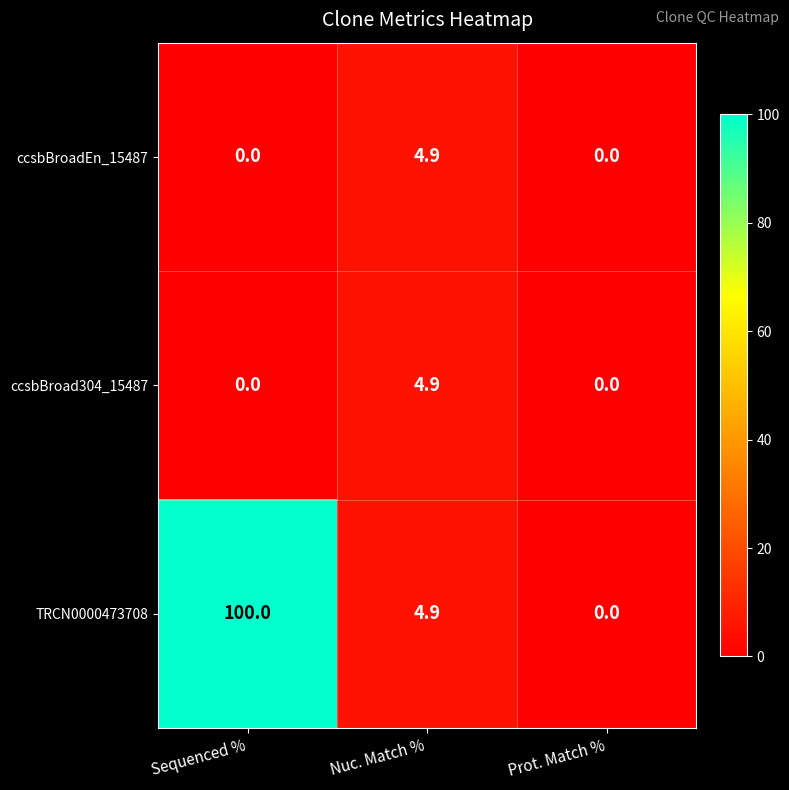

Reading left to right, extract all data points from this chart.

ccsbBroadEn_15487: Sequenced %=0.0	Nuc. Match %=4.9	Prot. Match %=0.0
ccsbBroad304_15487: Sequenced %=0.0	Nuc. Match %=4.9	Prot. Match %=0.0
TRCN0000473708: Sequenced %=100.0	Nuc. Match %=4.9	Prot. Match %=0.0